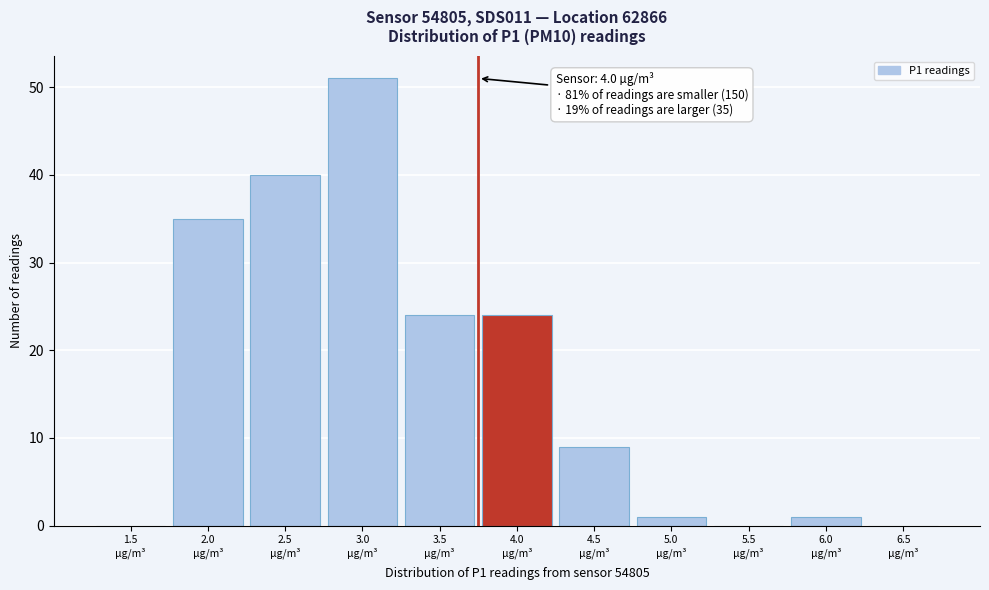

What is the sum of all values?

185